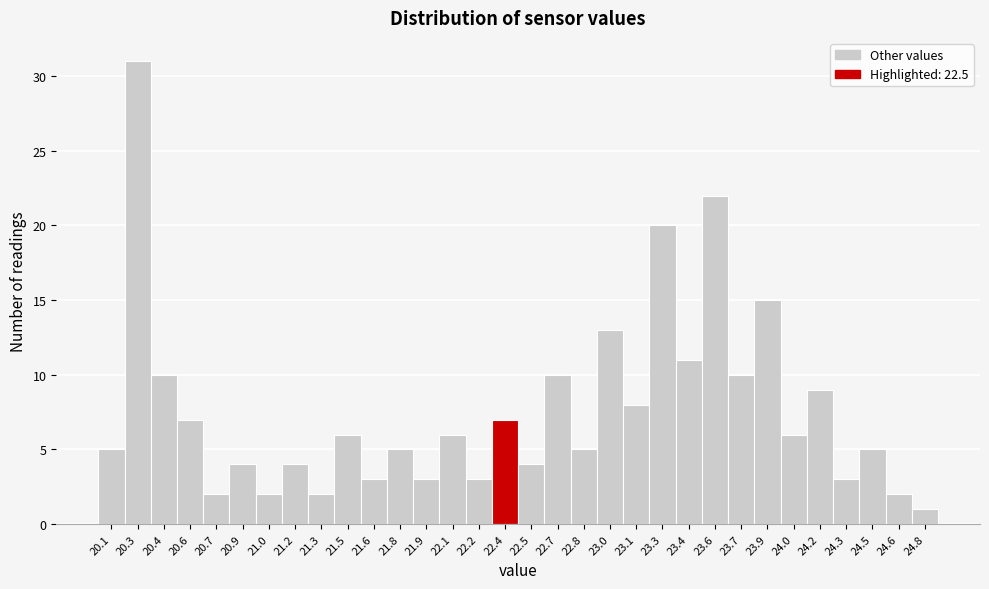

What is the difference between the maximum and minimum values?

30